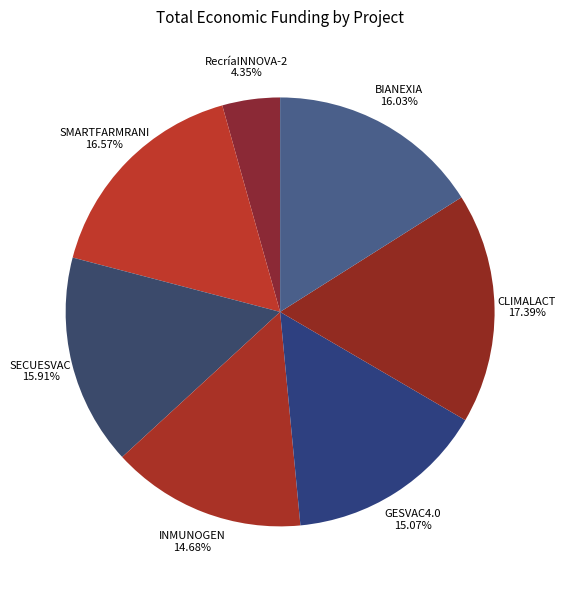

Is there any slice that represents more than half of the pie?

No